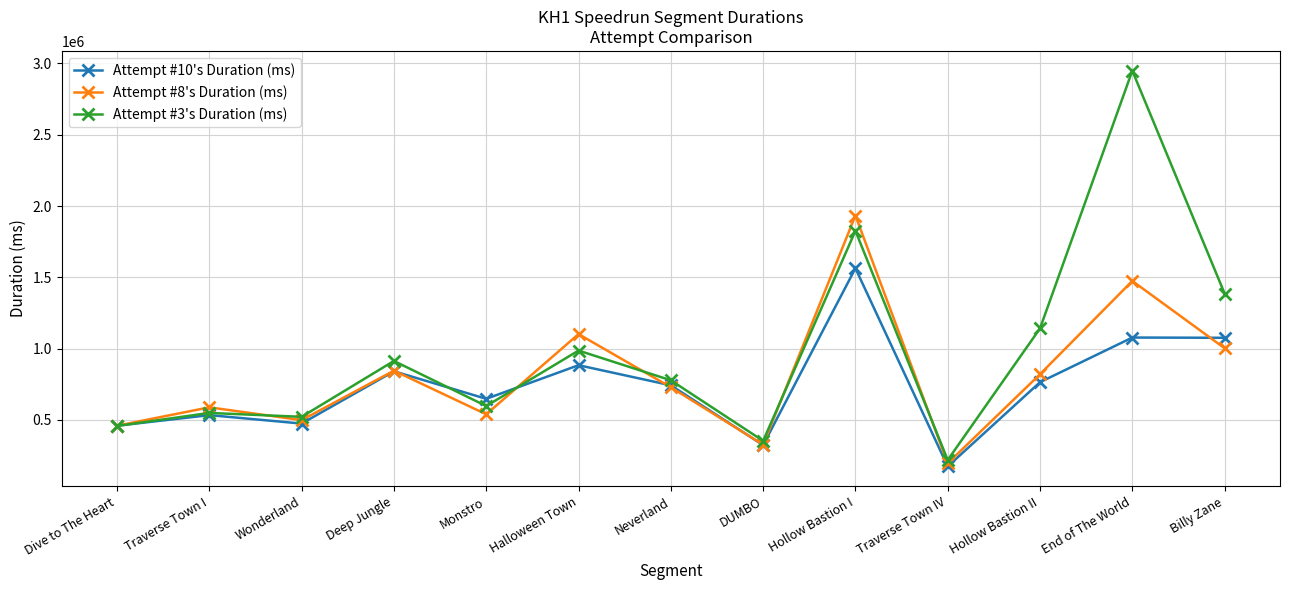

At which label does Attempt #8's Duration (ms) reach its peak?

Hollow Bastion I